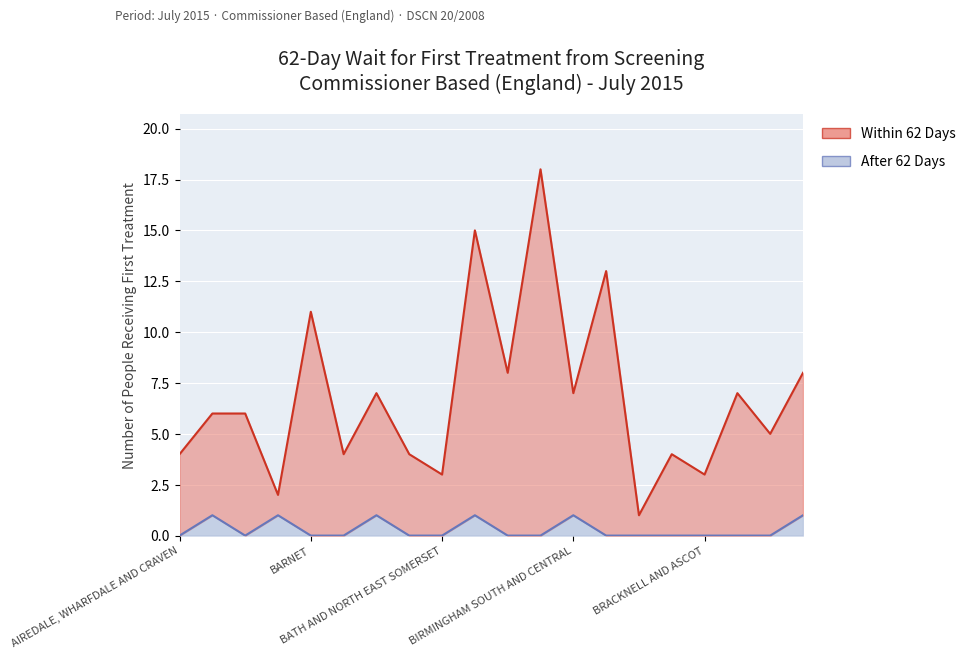

At NHS BRIGHTON AND HOVE CCG, list the series in order from smallest to largest.

After 62 Days, Within 62 Days